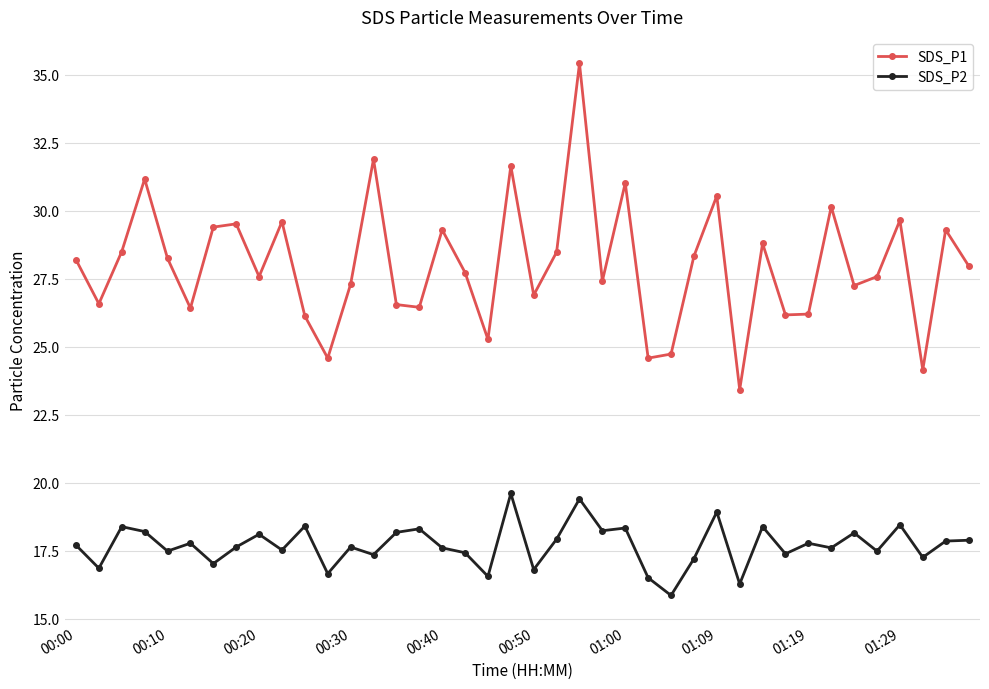

At how many categories does at least one series exceed 21?

40